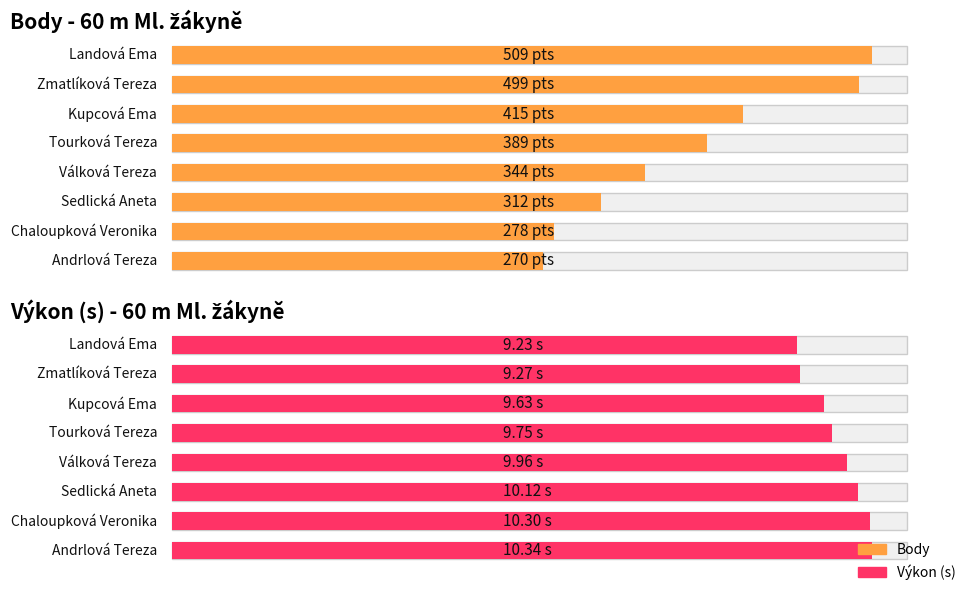

At how many categories does at least one series exceed 327?

5